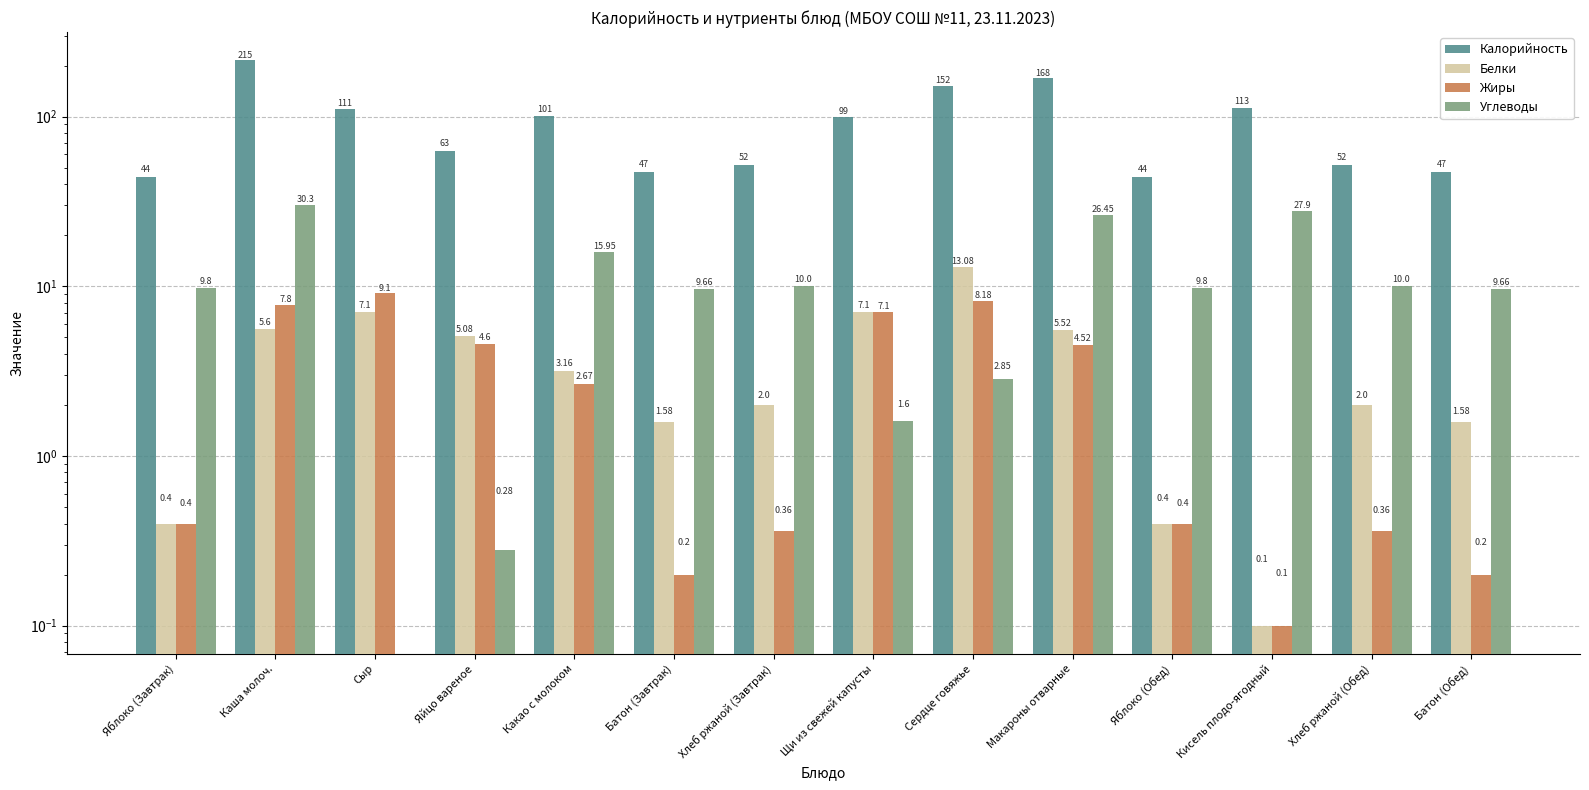

What is the sum of all Жиры values?

46.0